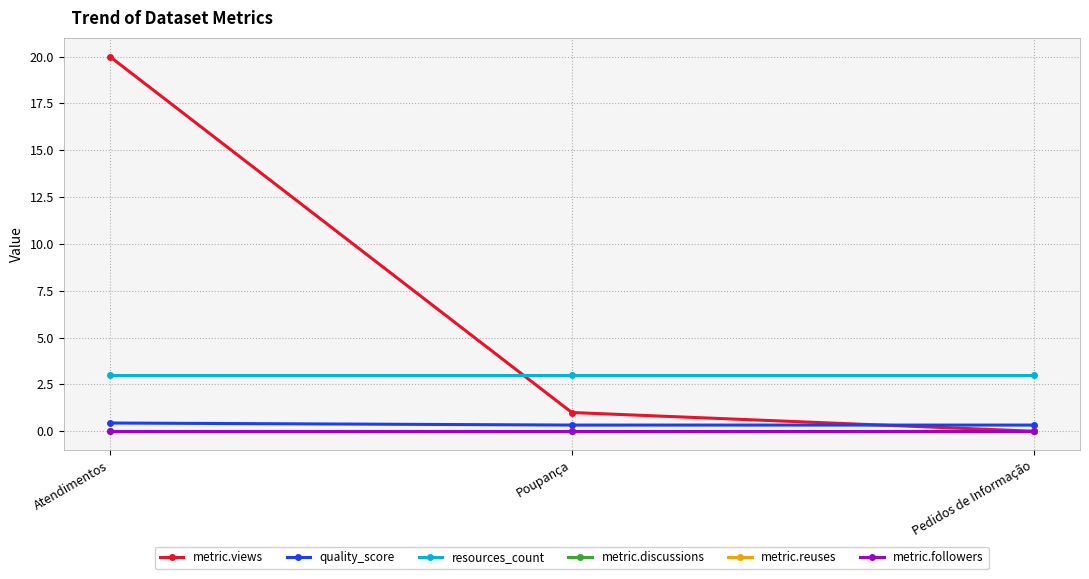

Does the chart have visible grid lines?

Yes